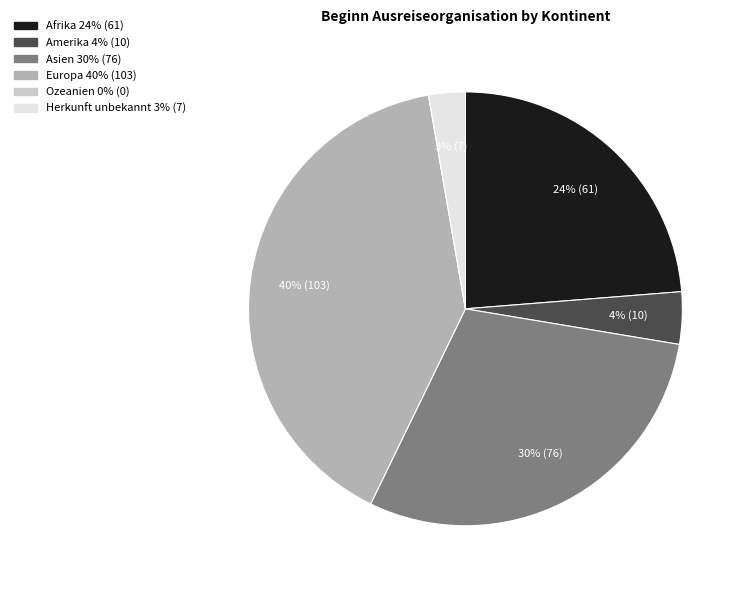

To the nearest percent, what percentage of the pie is Herkunft unbekannt?

3%